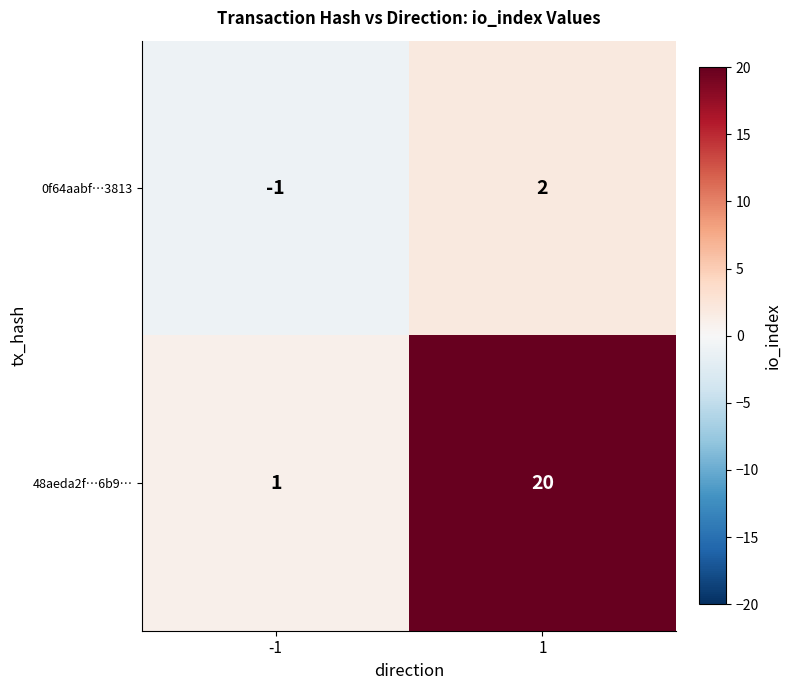

How many series are shown in this chart?

2